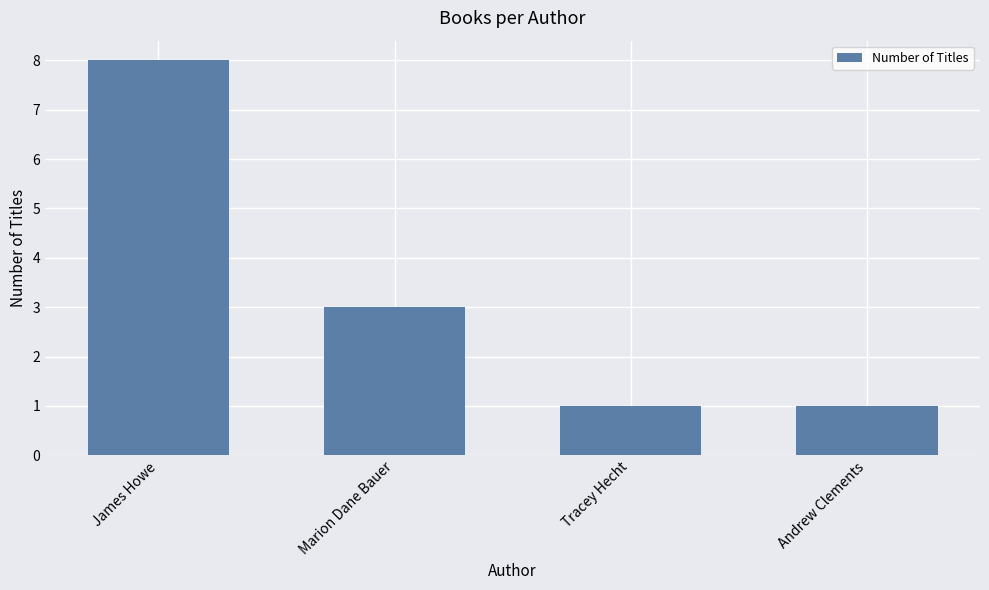

Are the bars grouped side by side (vs. stacked)?

No